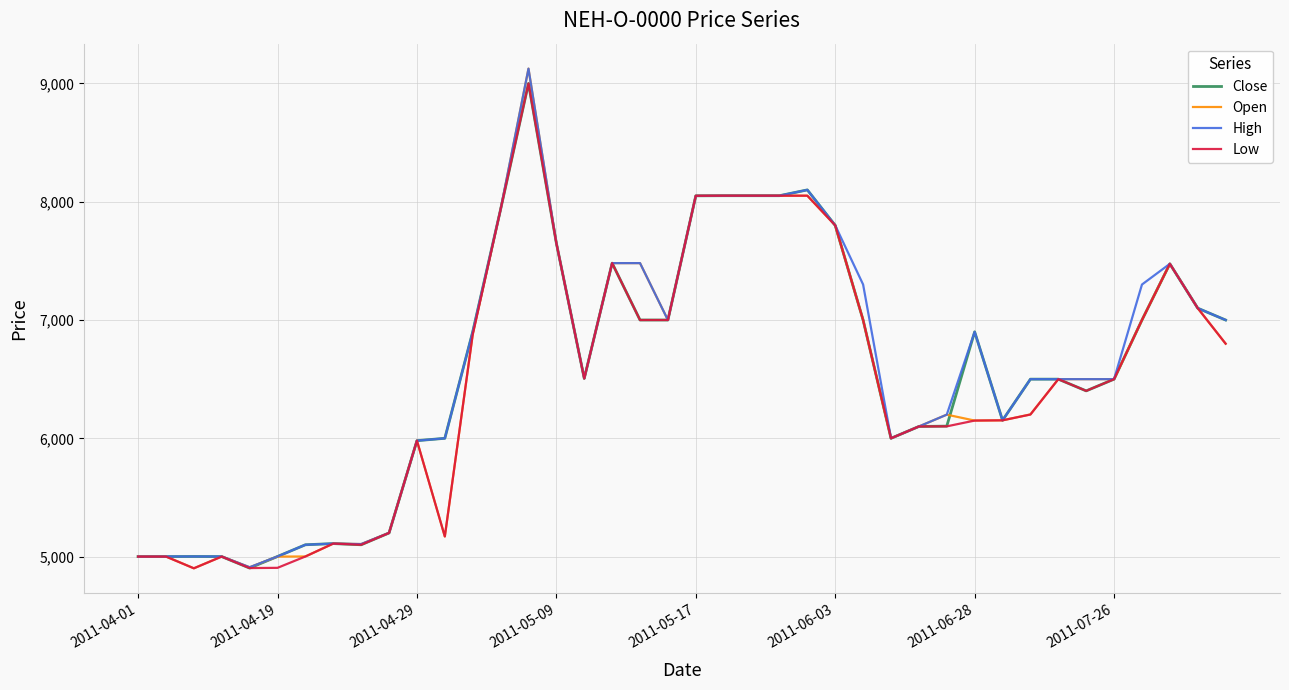

Which series has the largest range (max minus min)?

Open